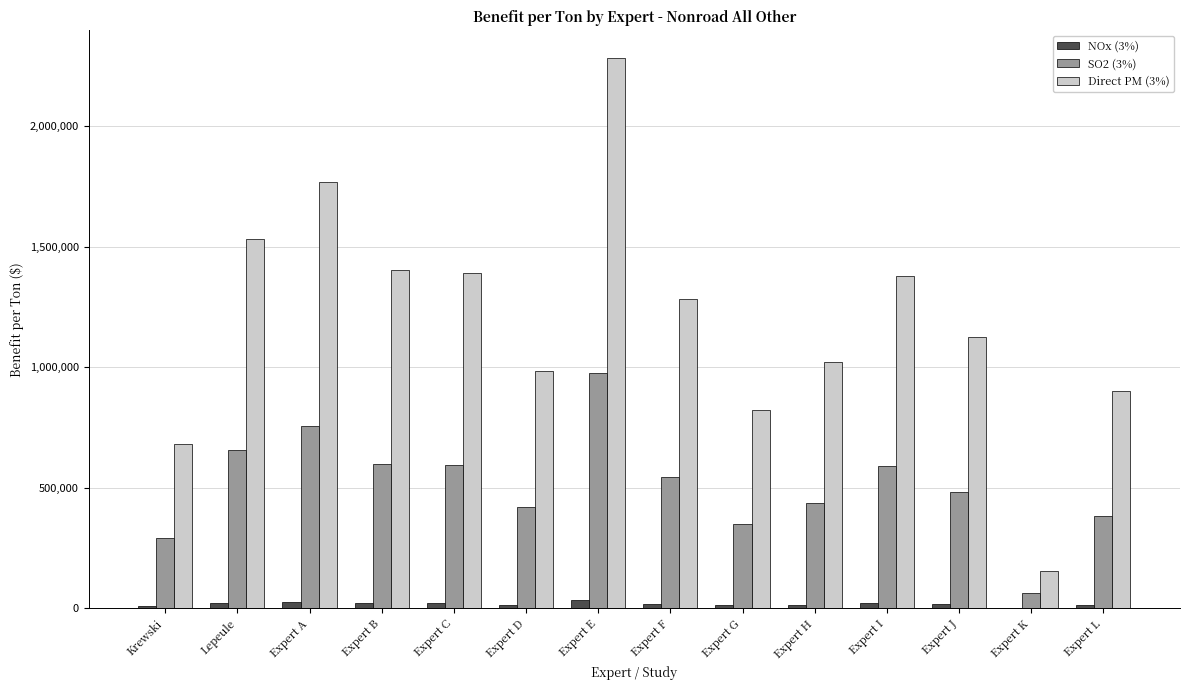

Which label corresponds to the largest value in the chart?

Expert E